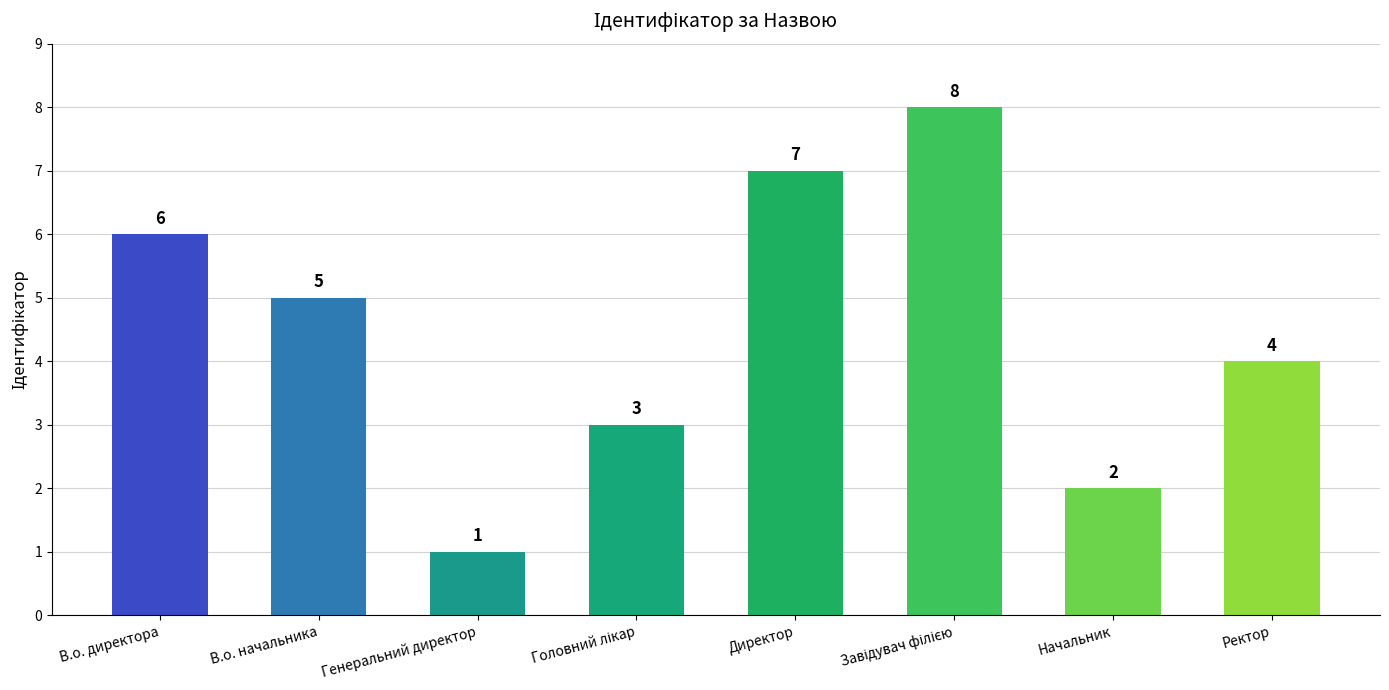

What is the greatest value displayed?

8